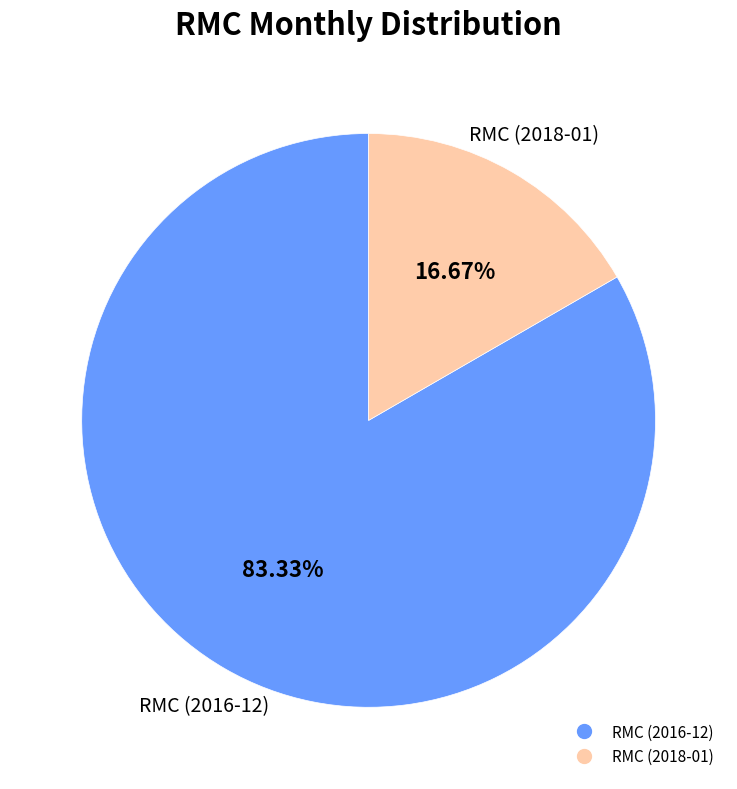

Is there any slice that represents more than half of the pie?

Yes